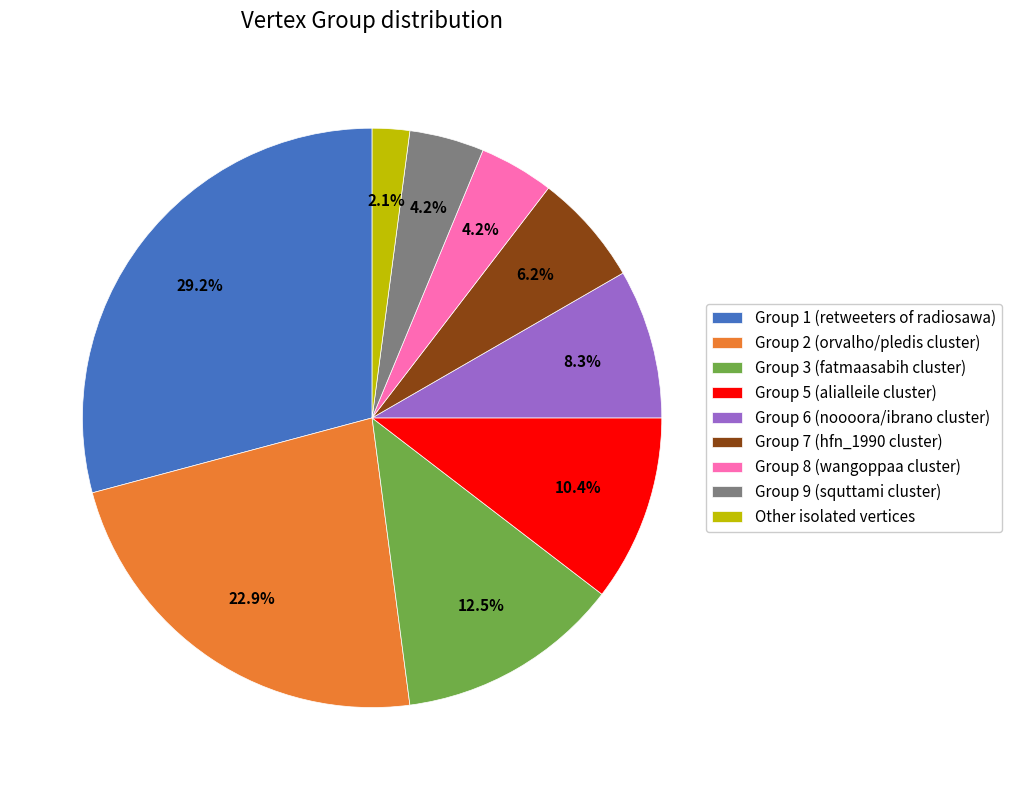

What is the total percentage of Other isolated vertices and Group 5 (alialleile cluster)?

12.5%